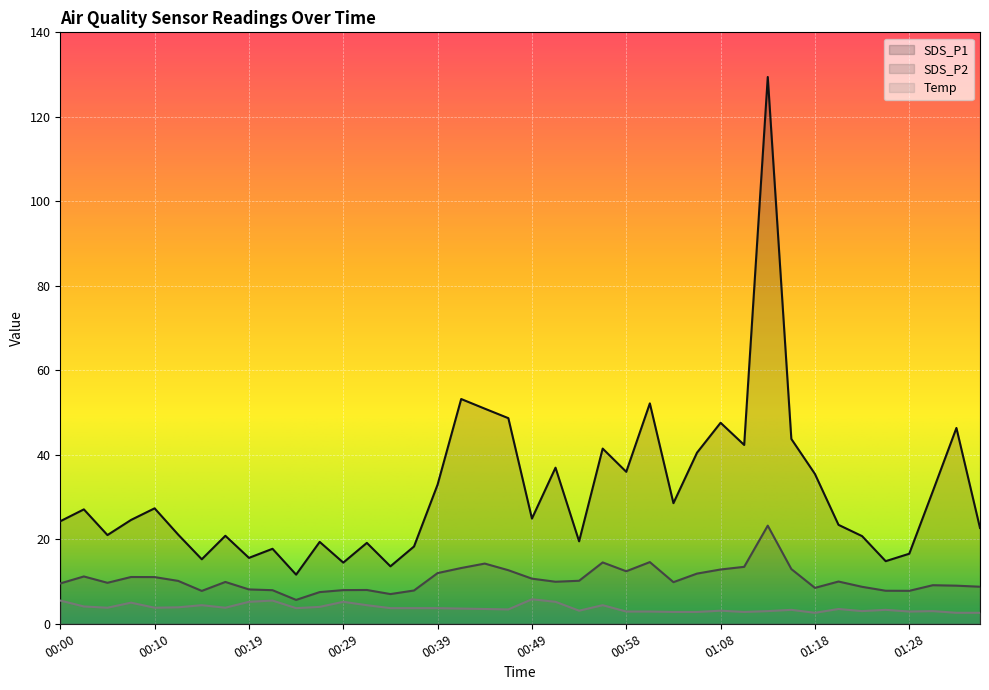

What is the label of the 39th point from the left?

01:33